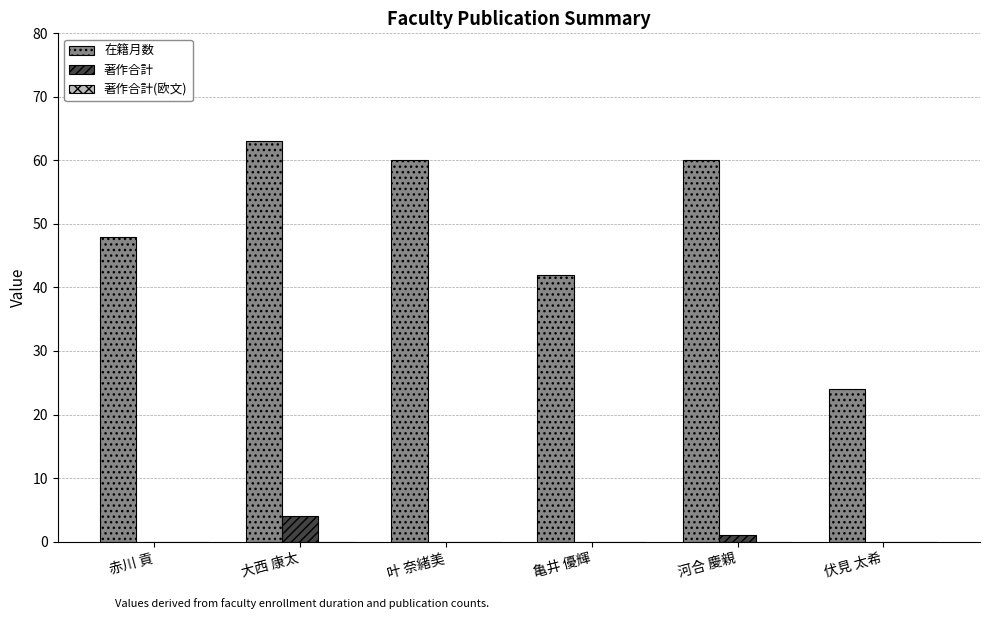

Between 大西 康太 and 伏見 太希, which series saw the biggest shift?

在籍月数